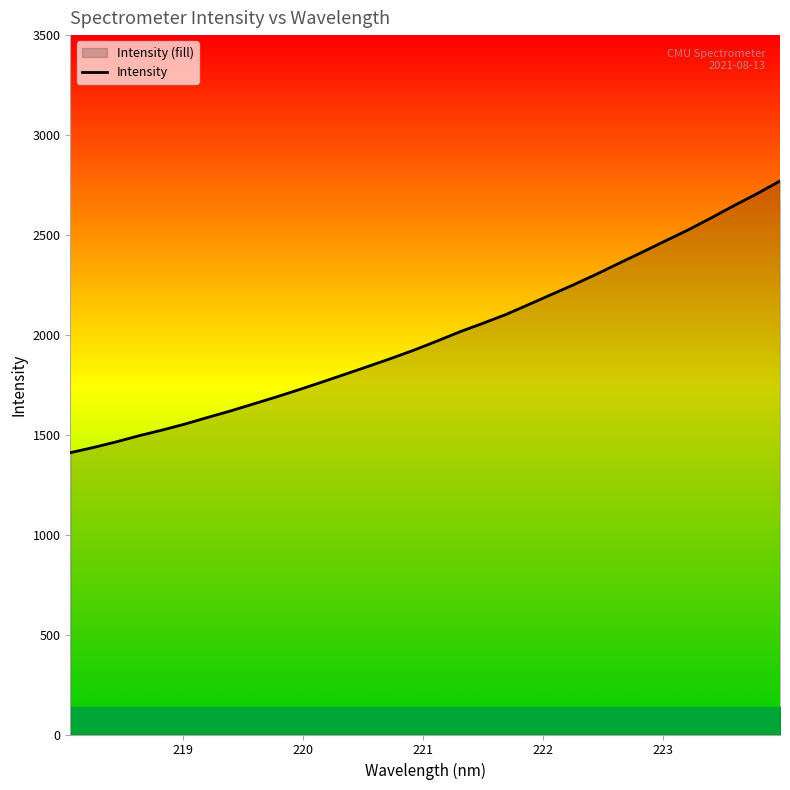

What is the minimum value shown in the chart?

1410.3